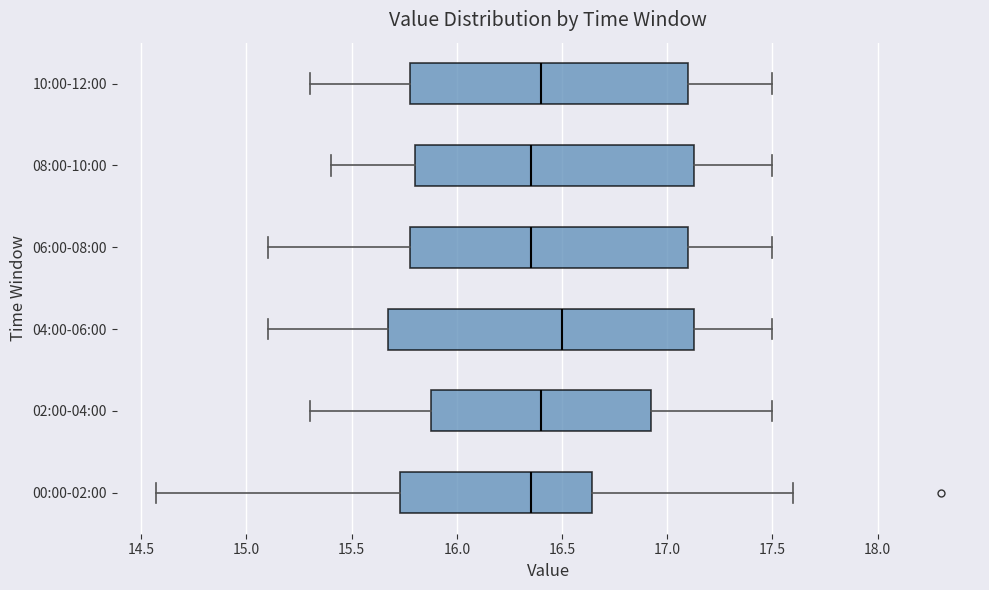

Where does the left whisker of the box for 04:00-06:00 end on the x-axis? The values are not printed on the chart, so give them approximately, as read against the axis.

15.10